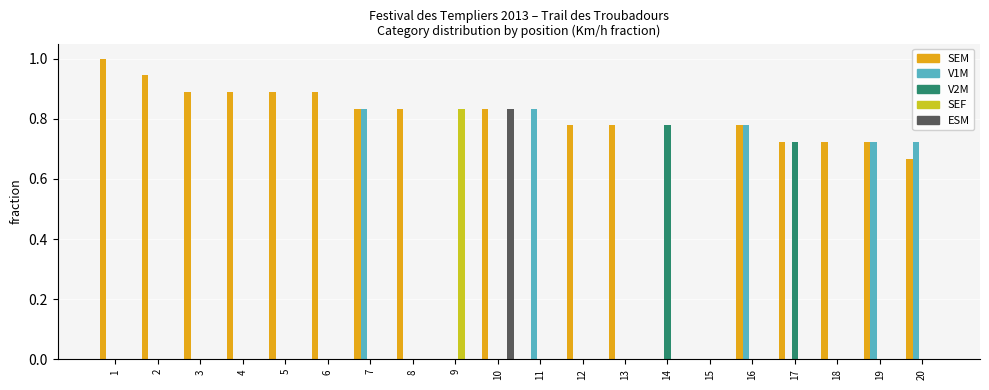

What is the sum of all V2M values?

1.5